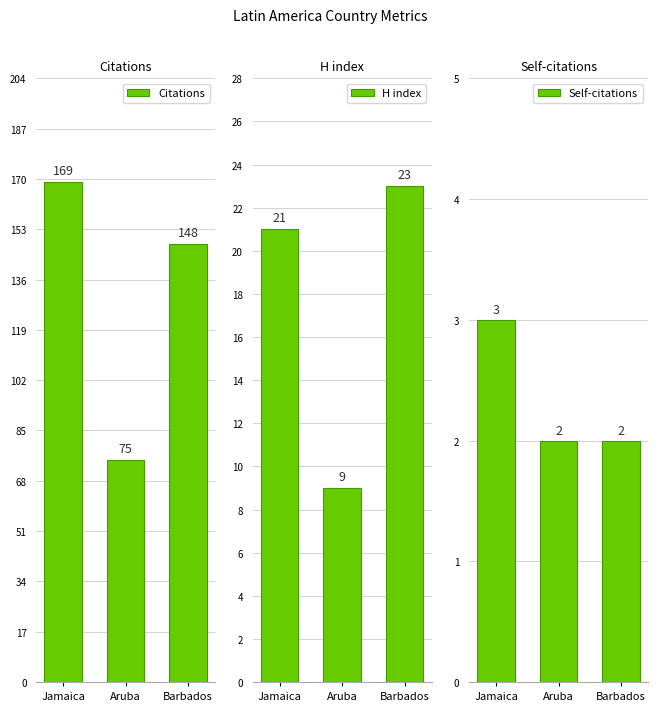

Does the chart contain any negative values?

No